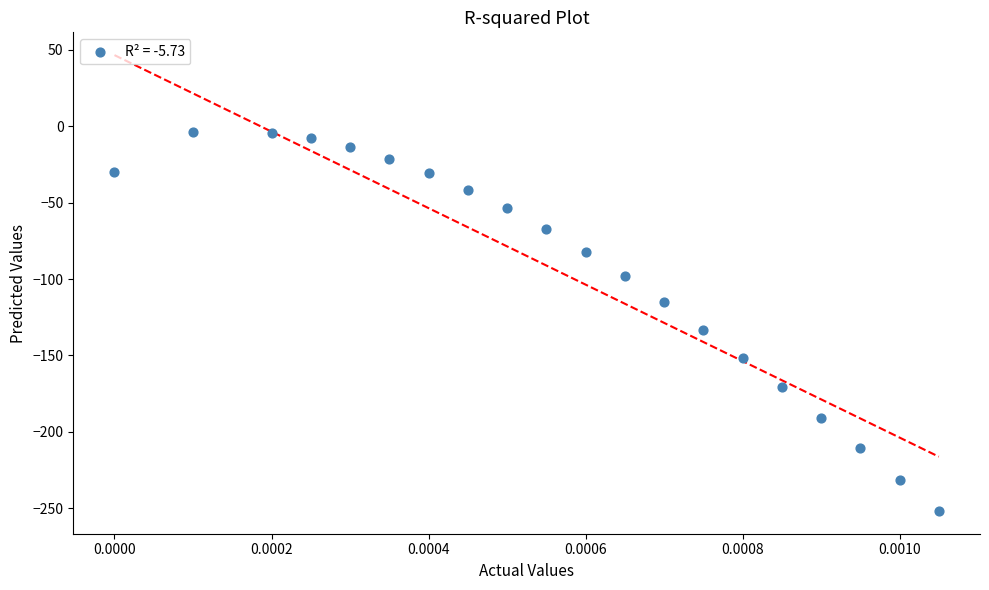

What is the range of Y values (max minus min)?

247.7